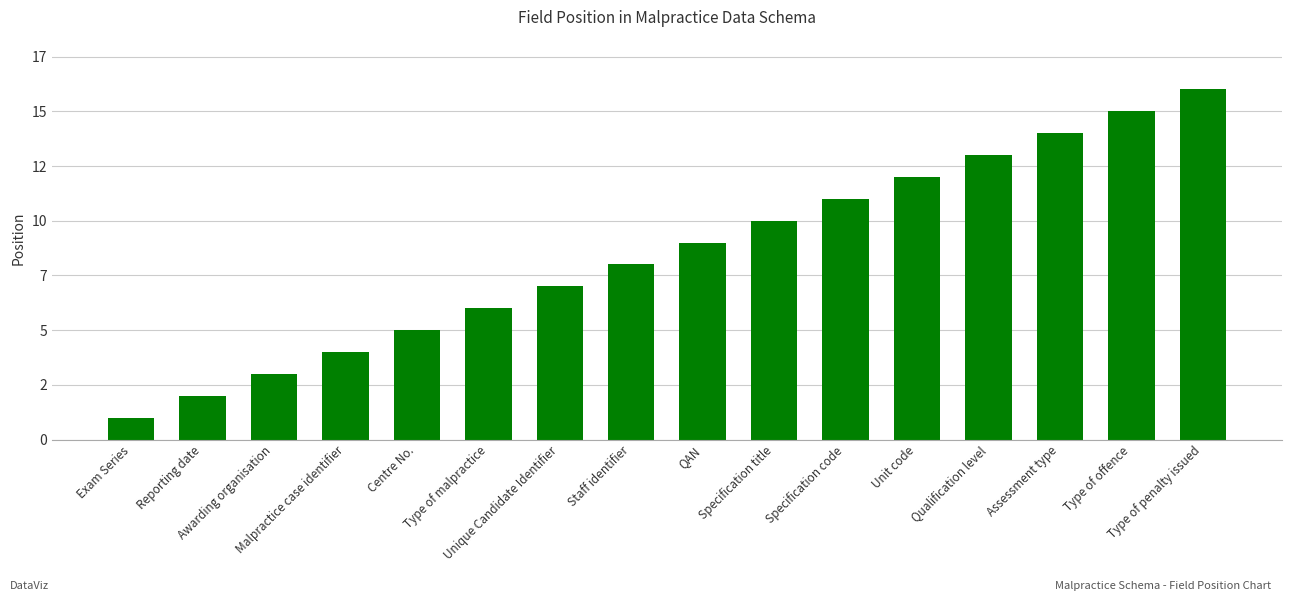

What is the difference between the maximum and minimum values?

15